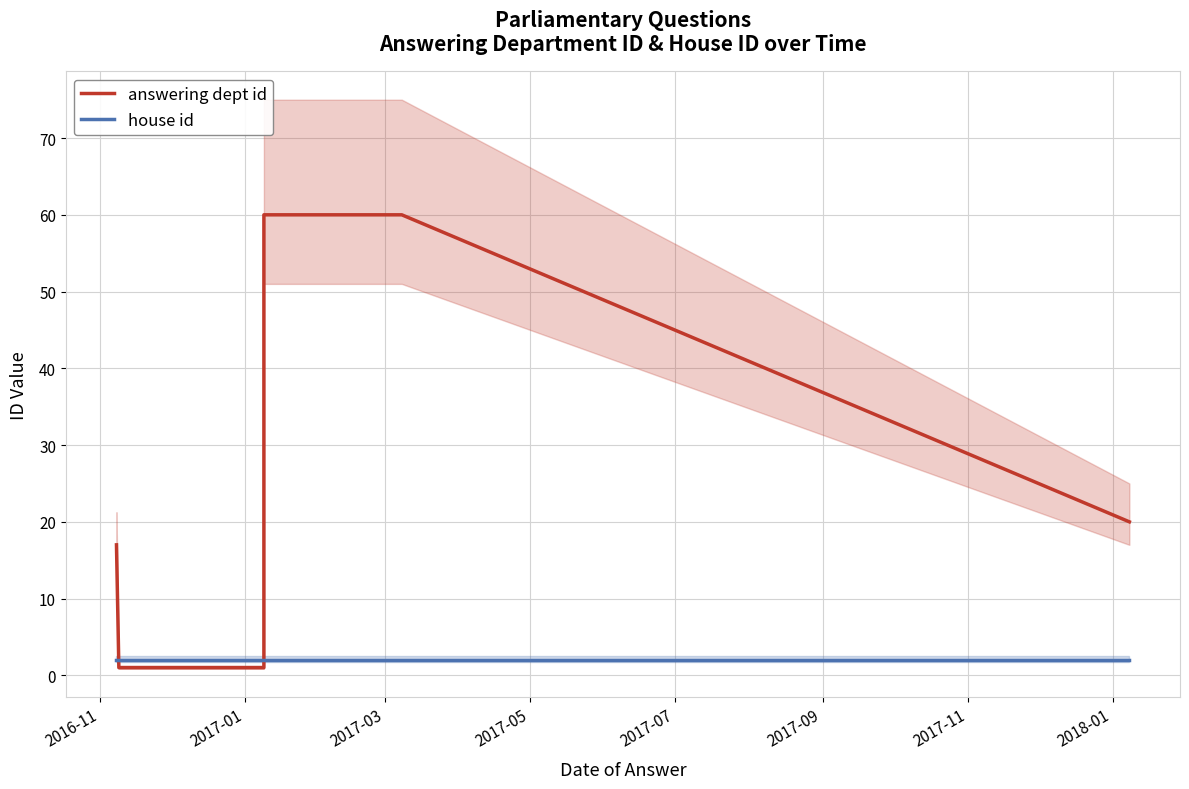

The house id series shows 2 at 2017-09. True or false?

True